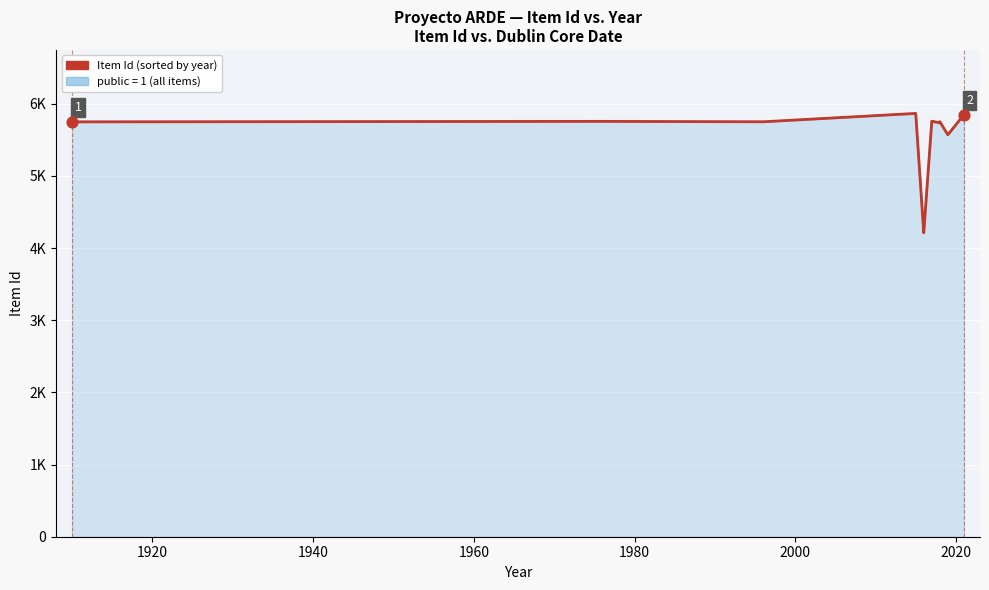

Is the value of Item Id at 1900 greater than the value of public at 10?

Yes